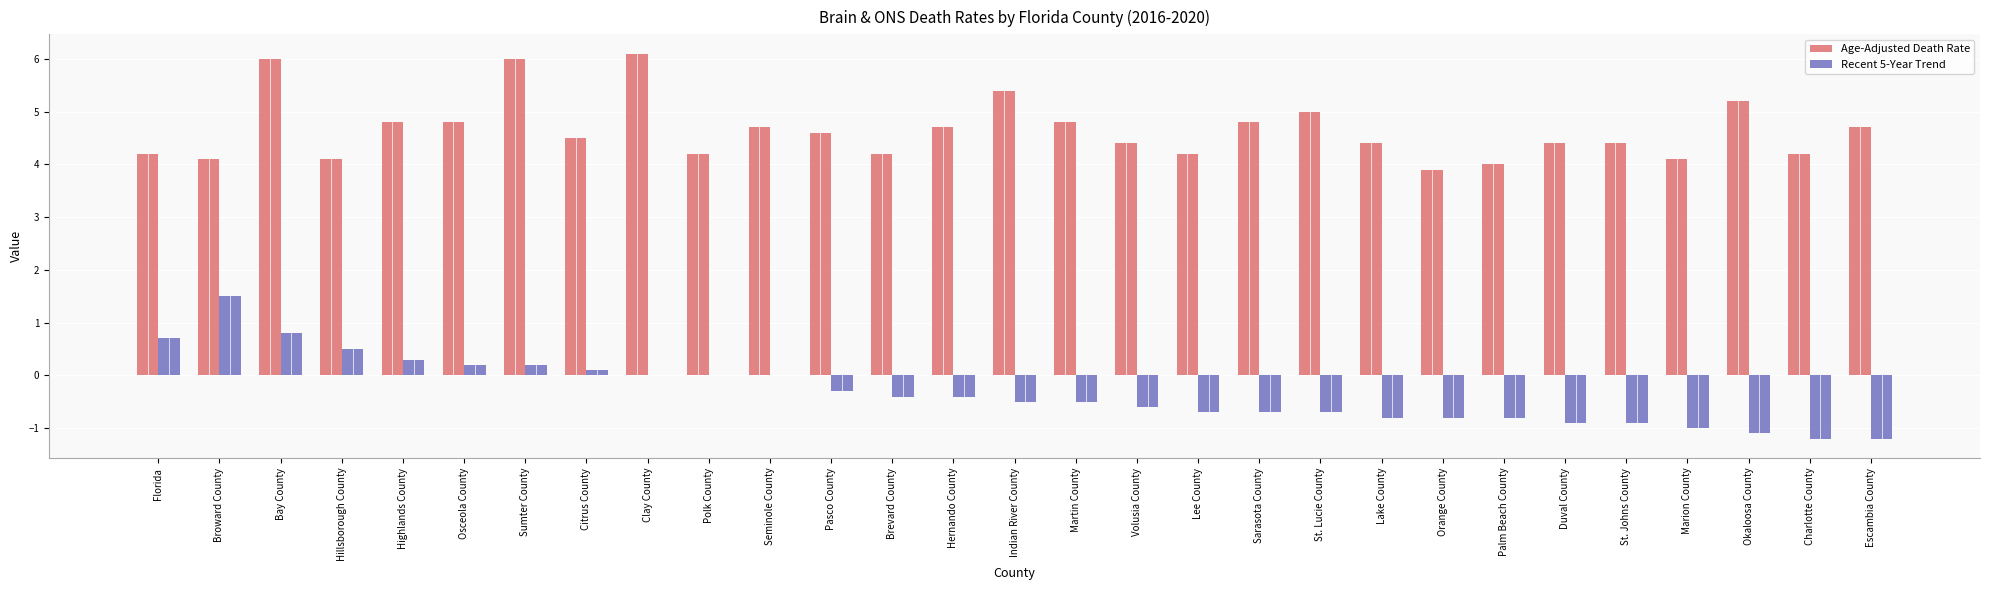

How many series are shown in this chart?

2